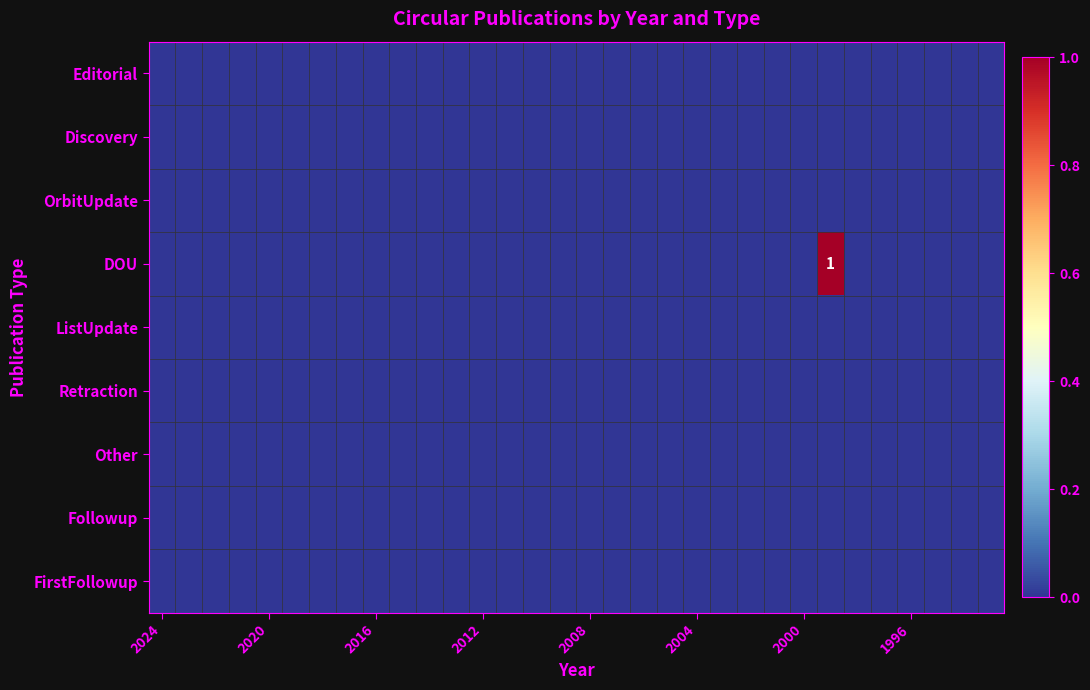

Which series has the largest total across all categories?

DOU